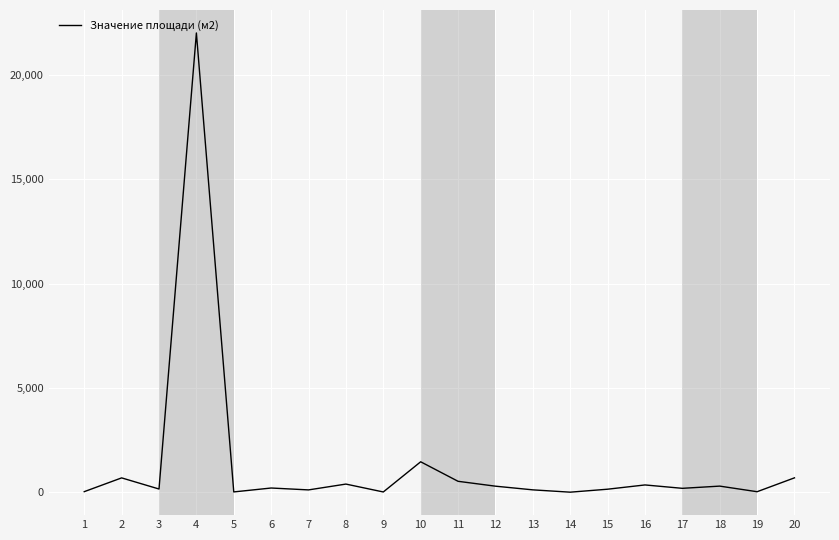

What is the difference between the second highest and minimum values?

1455.0